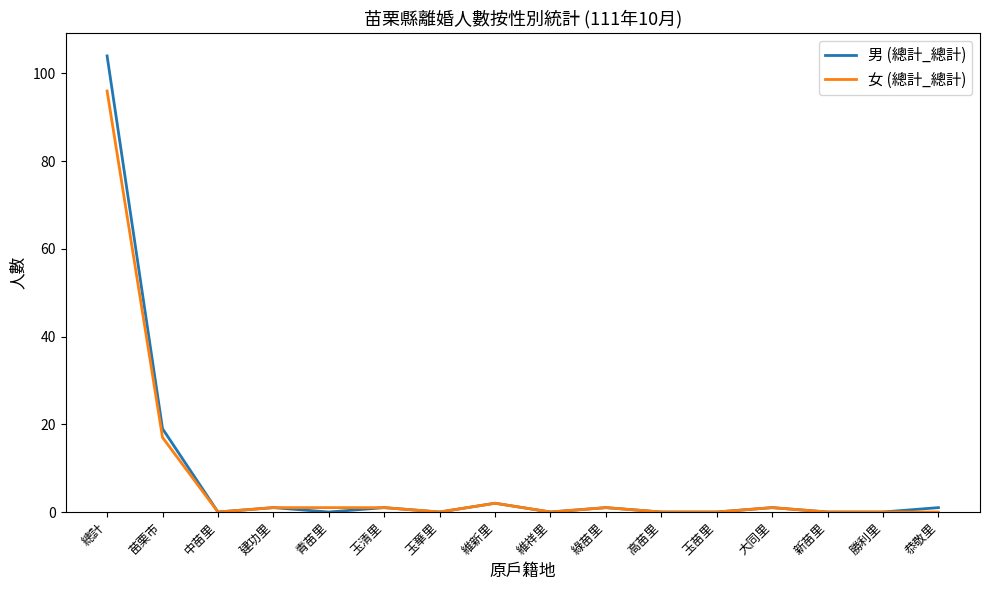

What is the maximum value shown in the chart?

104